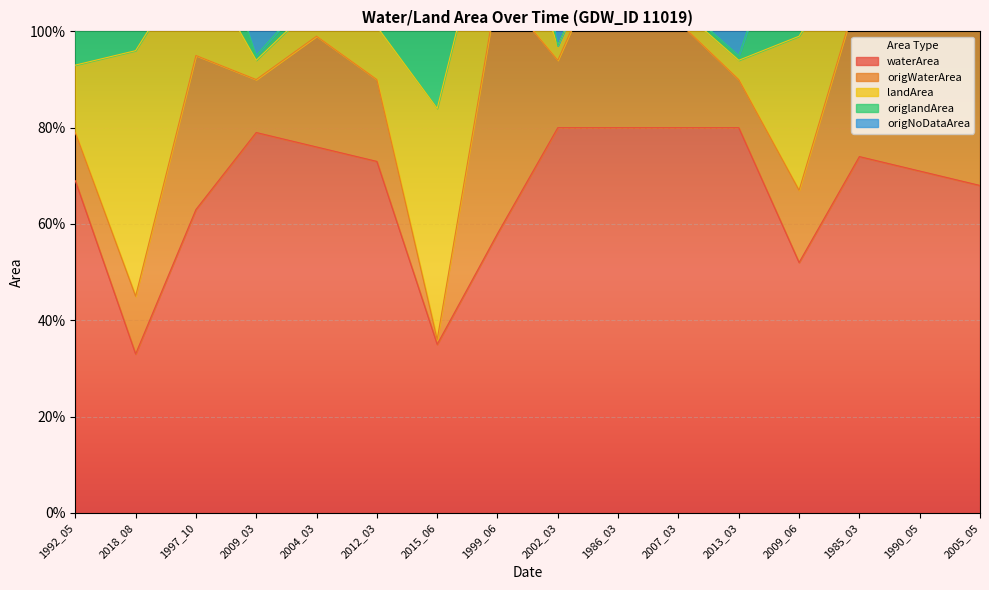

Is the value of origWaterArea at 2018_08 greater than the value of waterArea at 2002_03?

Yes